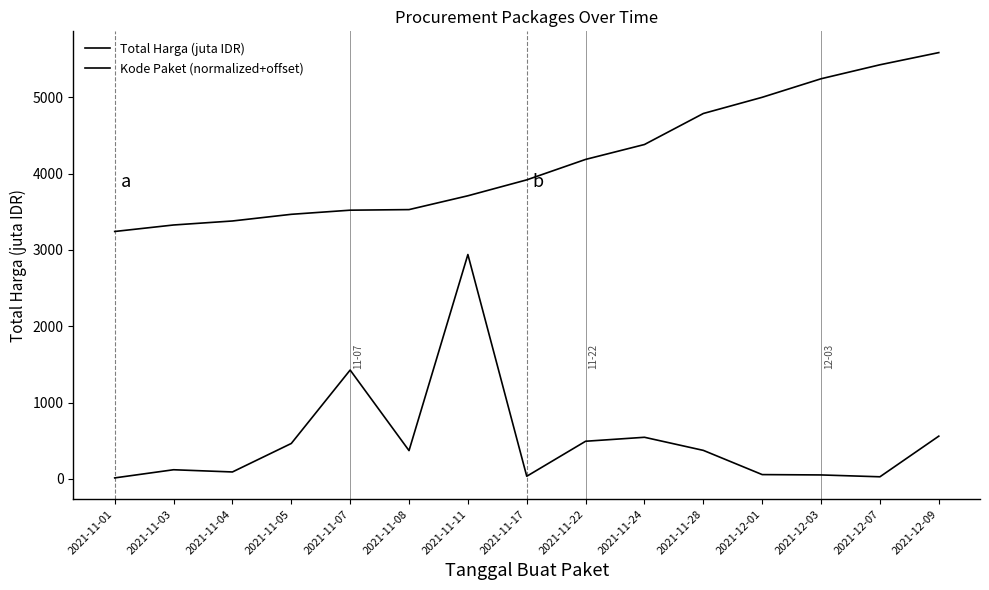

Between 2021-11-03 and 2021-11-24, which series saw the biggest shift?

Kode Paket (normalized+offset)